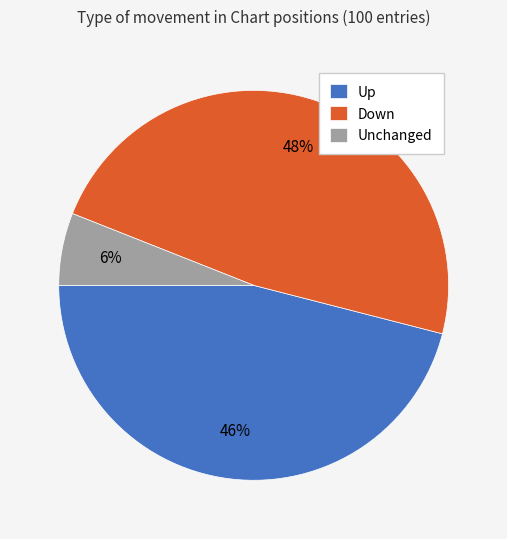

To the nearest percent, what percentage of the pie is Down?

48%